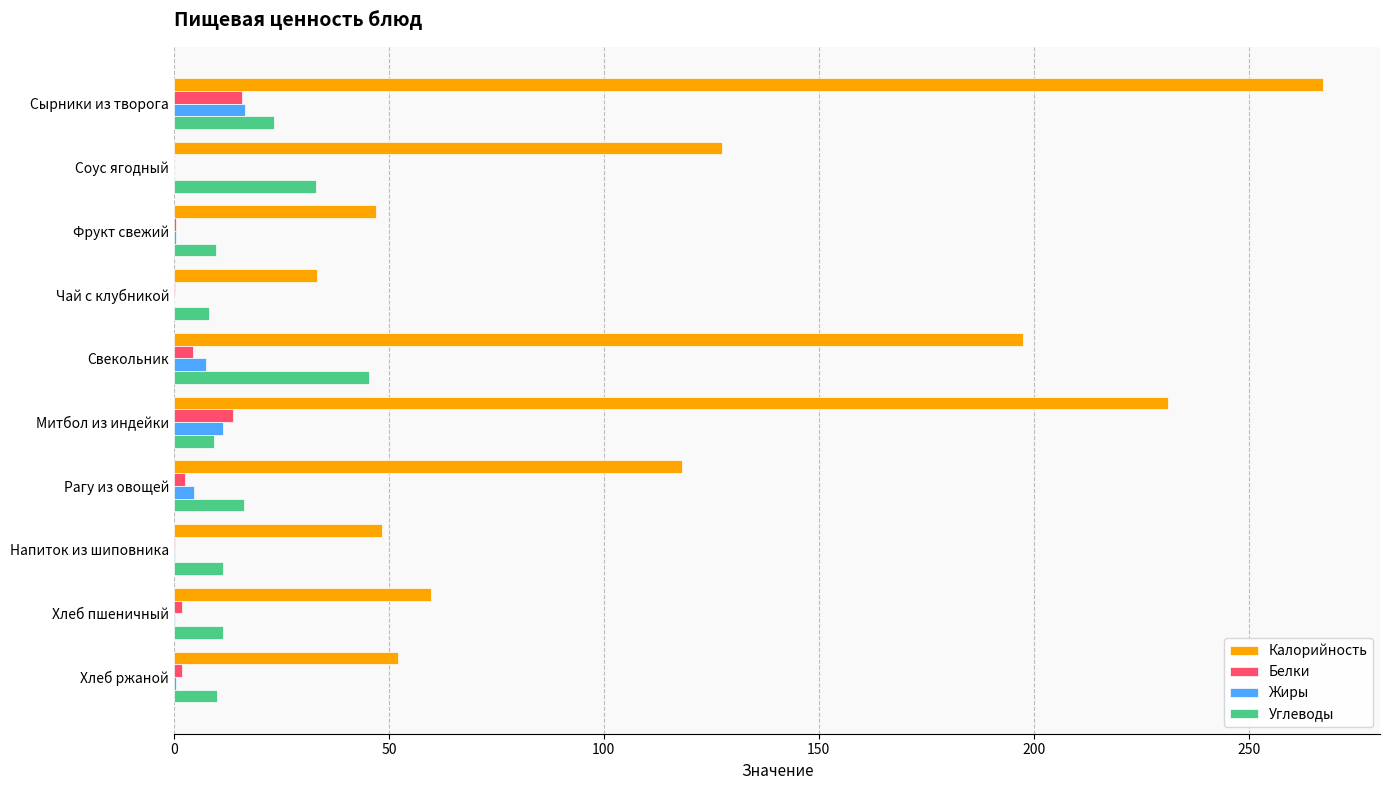

What is the maximum value for Калорийность?

267.2